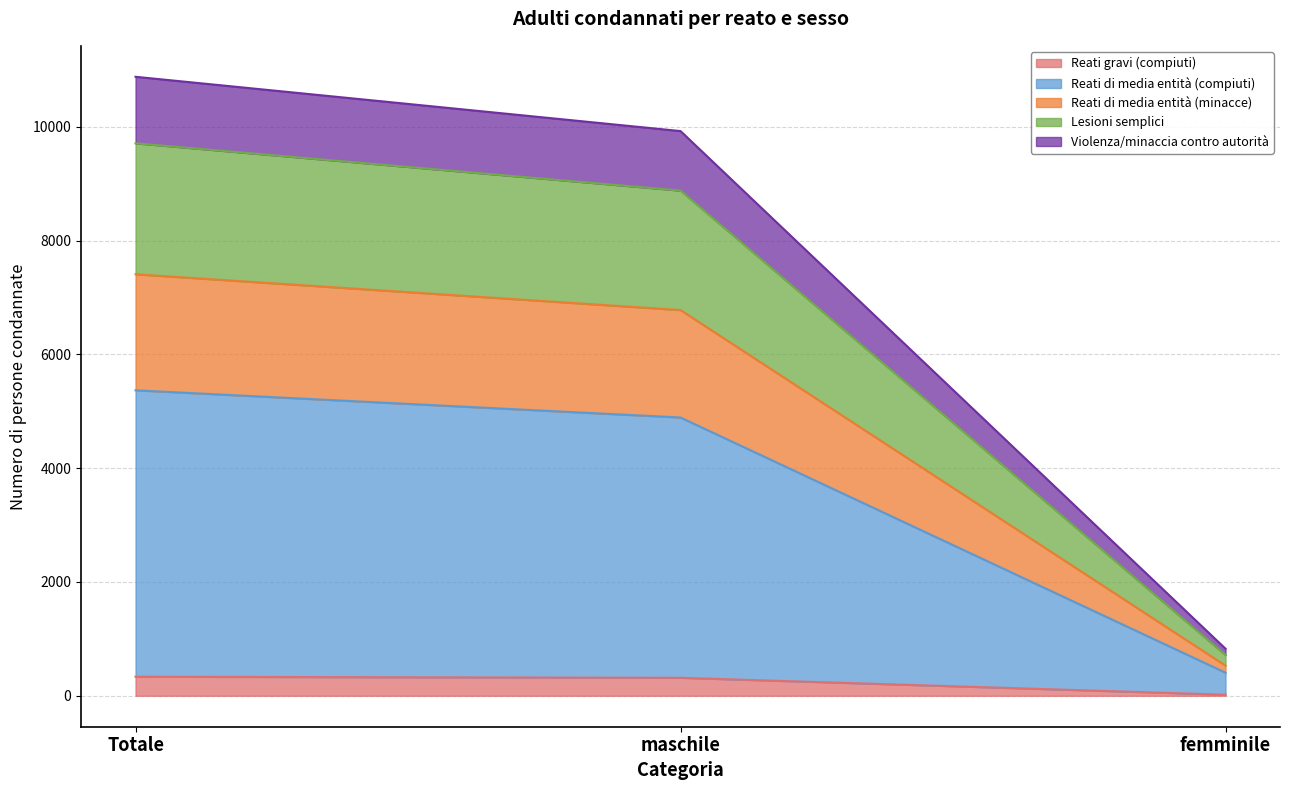

What is the label of the 2nd point from the left?

maschile